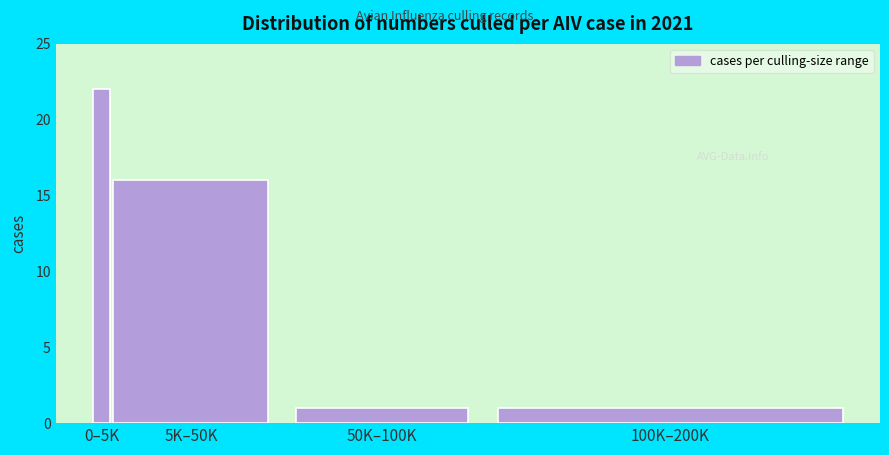

Reading left to right, list all the values displayed in this chart.

0–5K=22	5K–50K=16	50K–100K=1	100K–200K=1